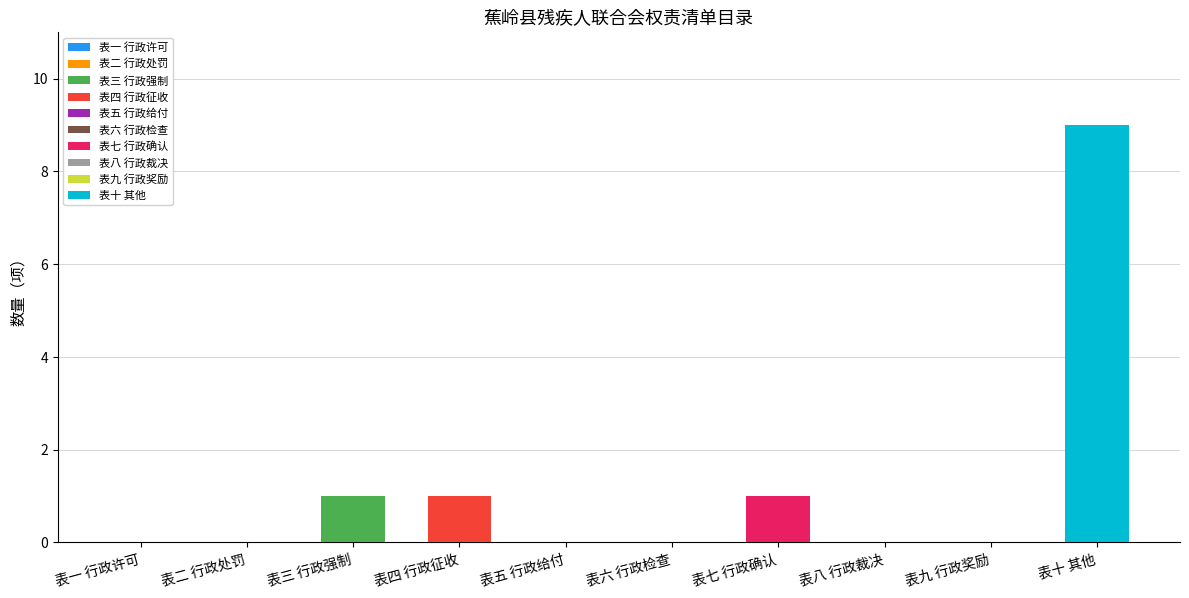

Between 表一 行政许可 and 表三 行政强制, which is larger?

表三 行政强制